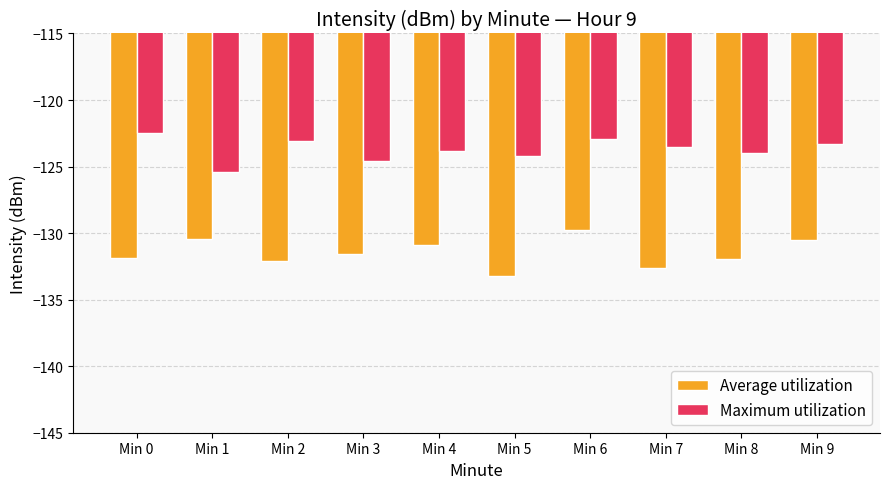

How many groups of bars are there?

10